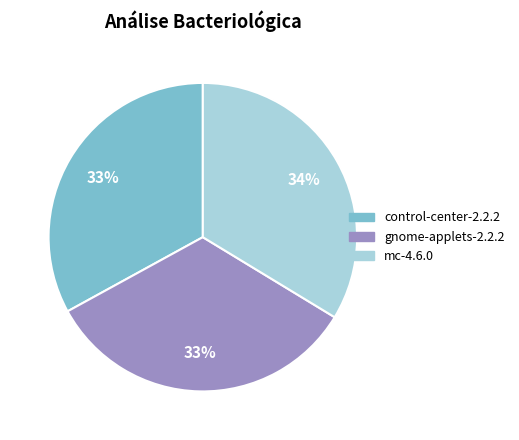

How many segments does this pie chart have?

3